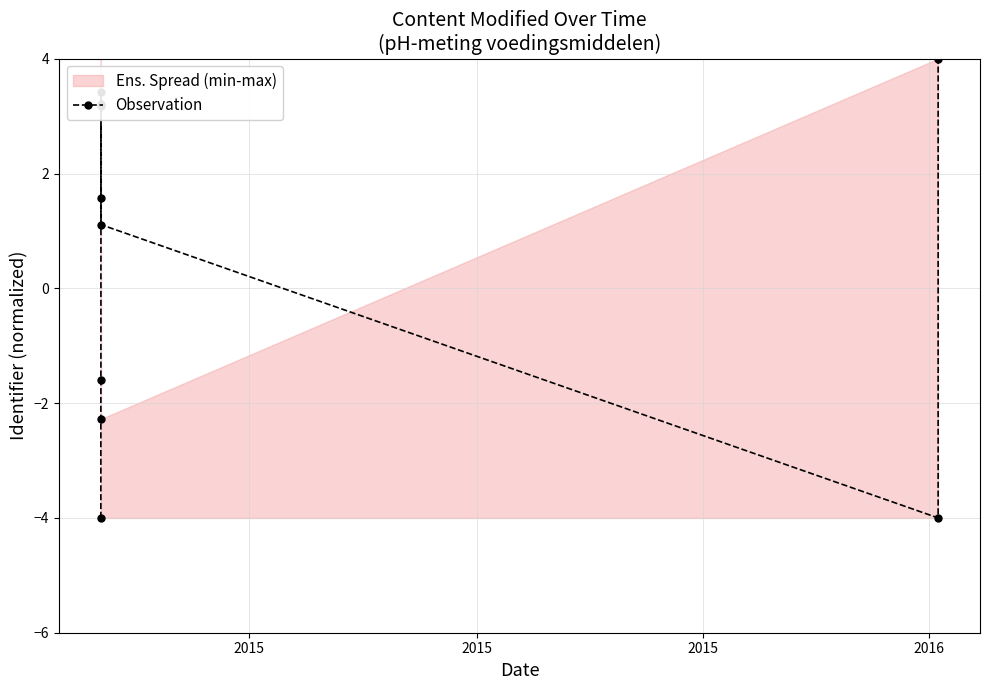

What is the sum of all values?

4.6